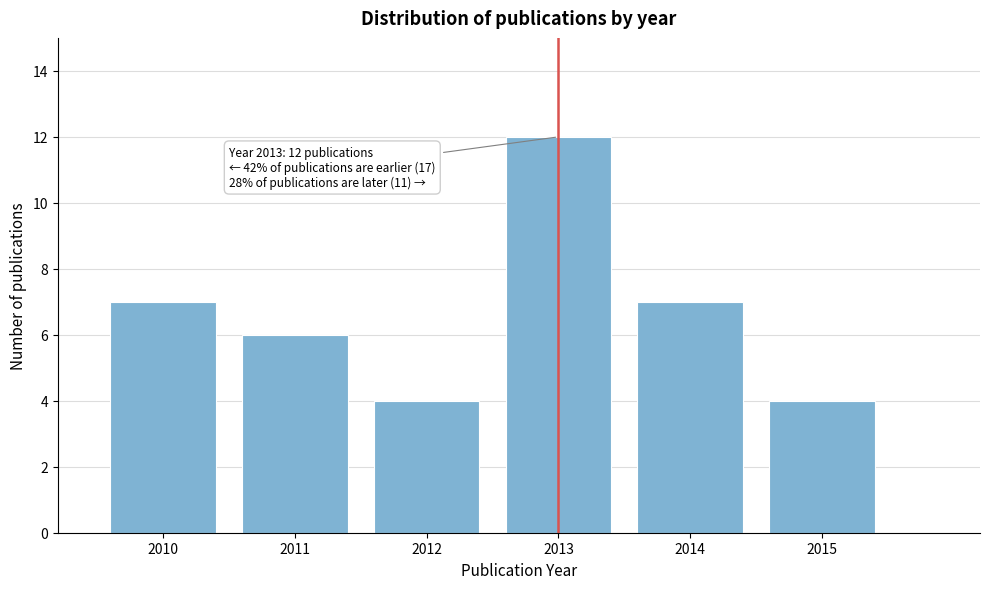

Reading left to right, list all the values displayed in this chart.

2010=7	2011=6	2012=4	2013=12	2014=7	2015=4